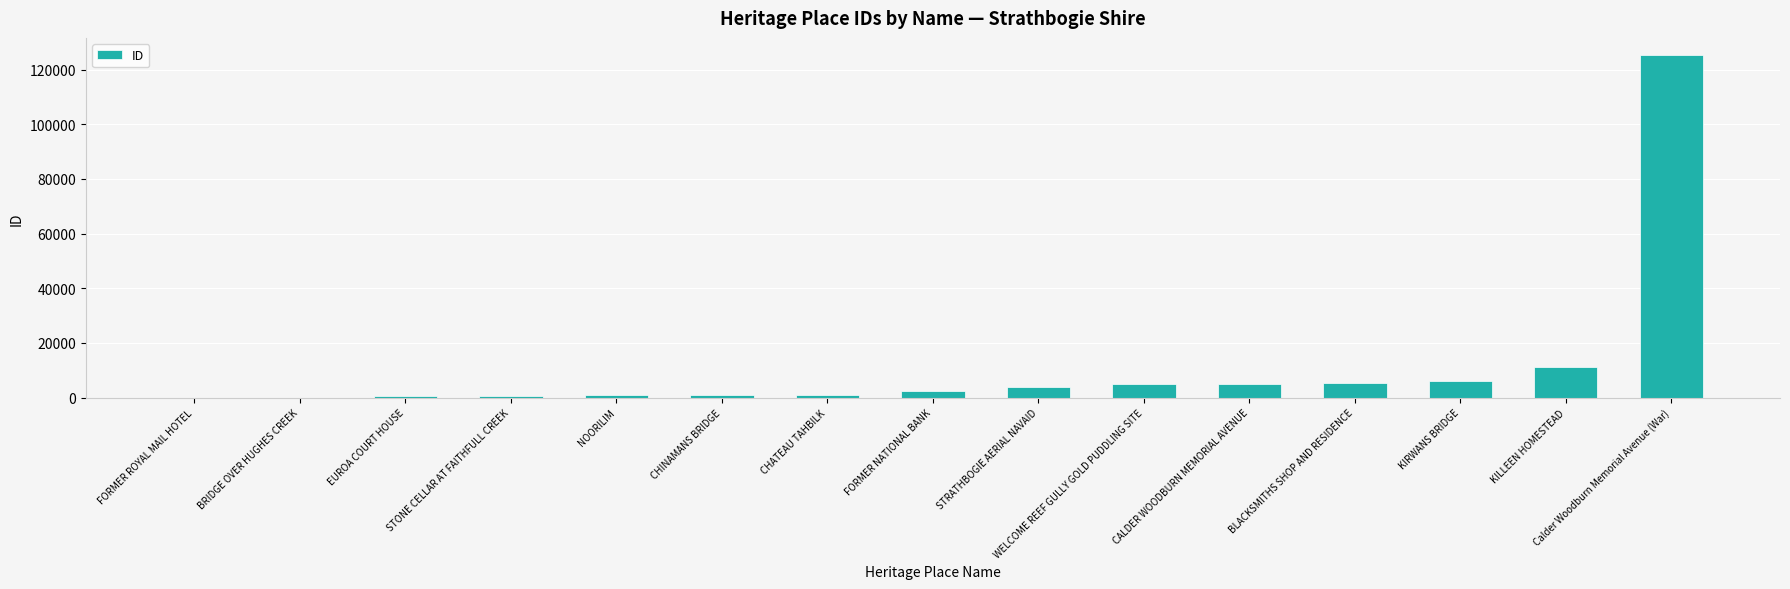

How many series are shown in this chart?

1